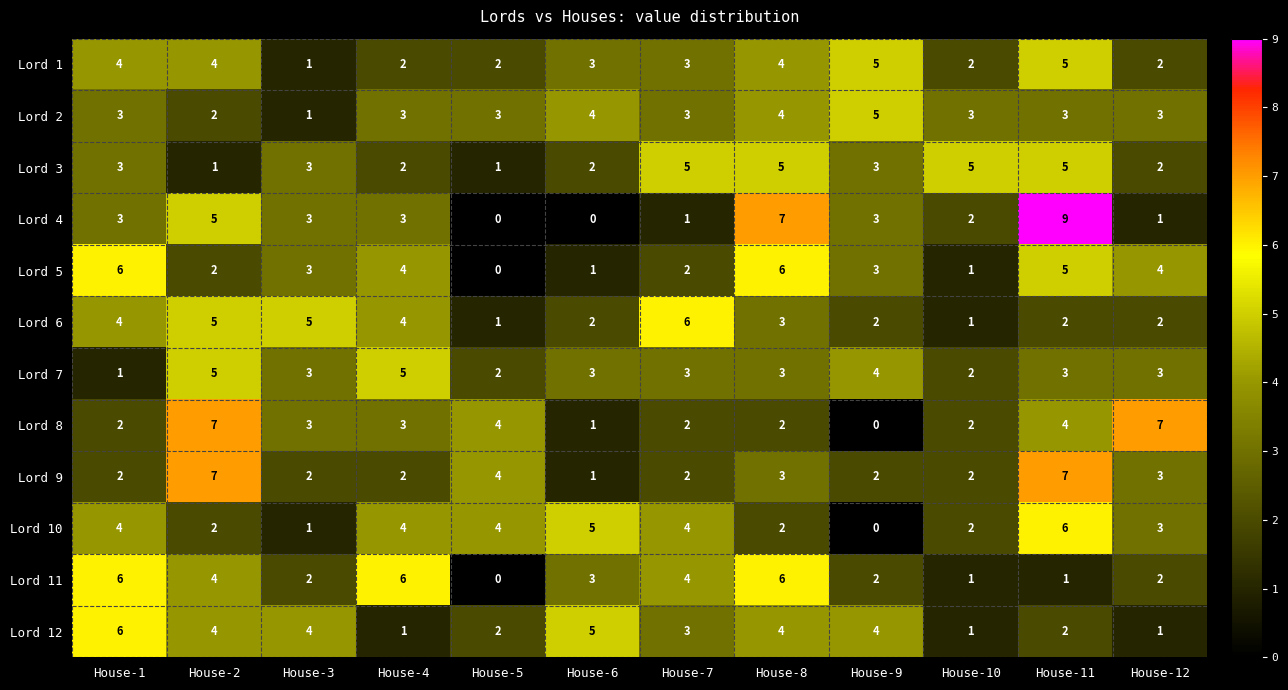

What is the difference between the second highest and second lowest values in the Lord 11 series?

5